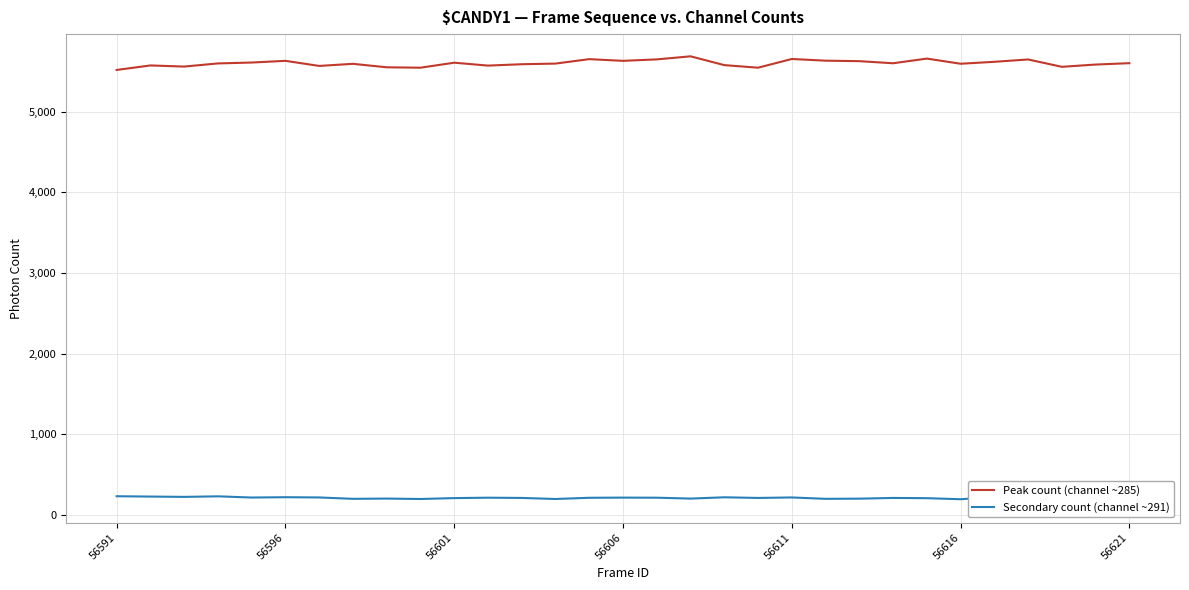

What is the maximum value for Peak count (channel ~285)?

5685